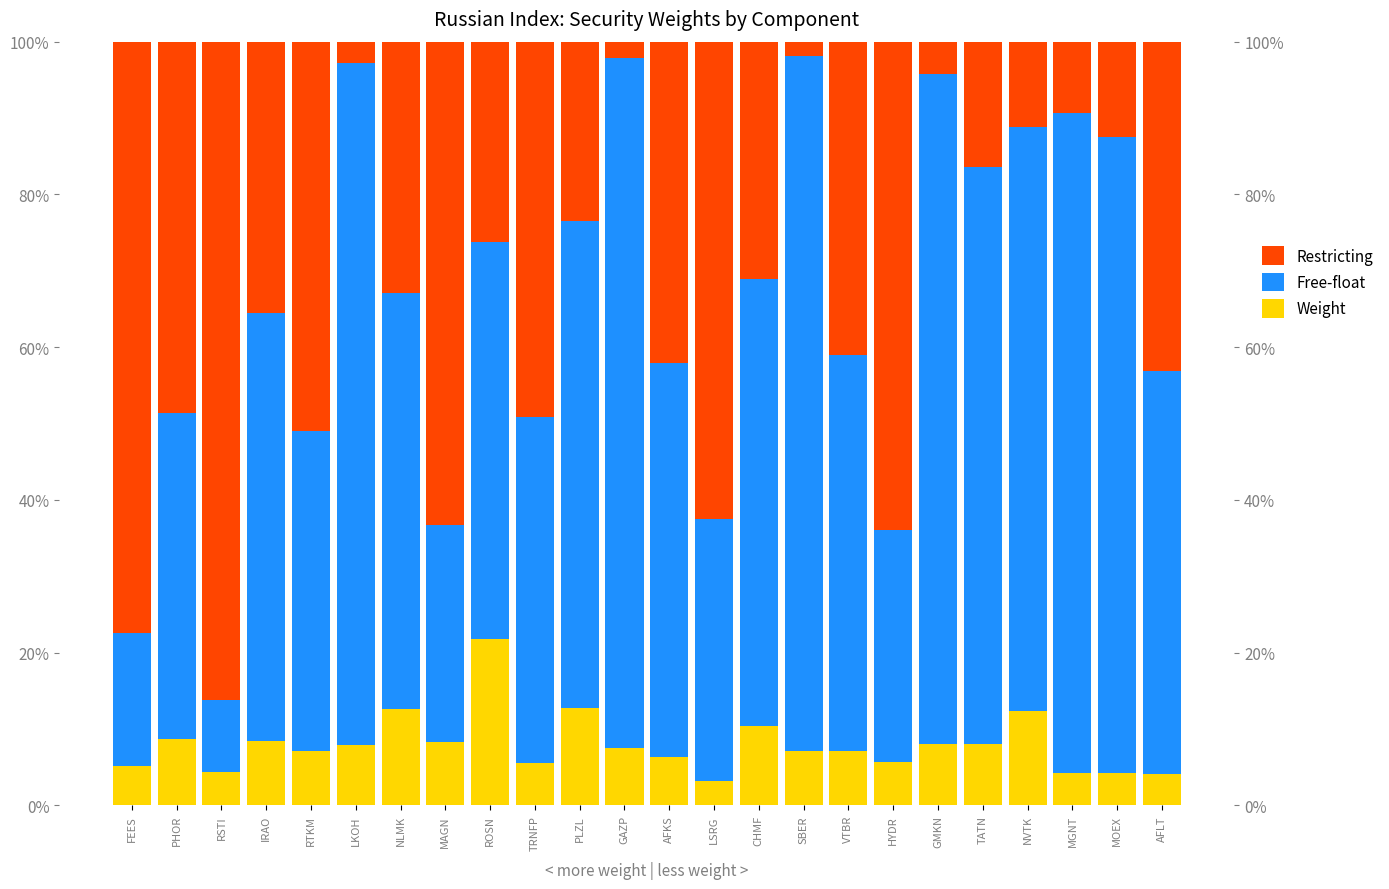

What are all the series names shown in the legend?

Weight, Free-float, Restricting